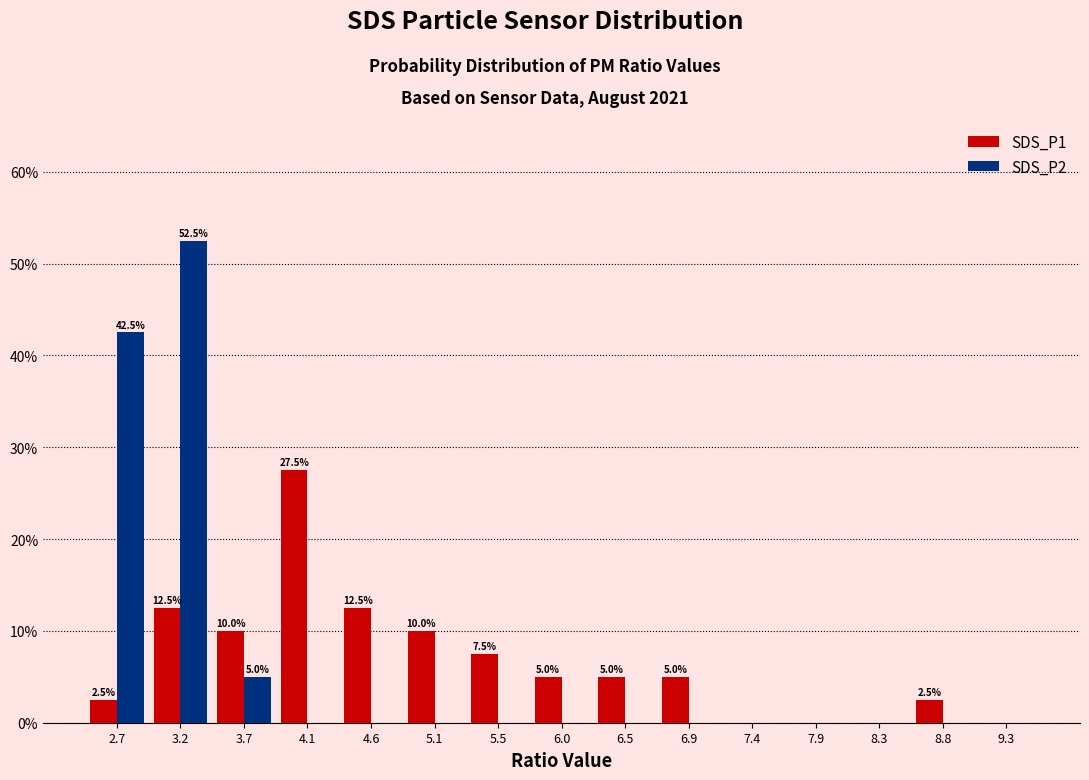

In the SDS_P2 series, which range on the x-axis has the tallest bar?

2.95 to 3.45